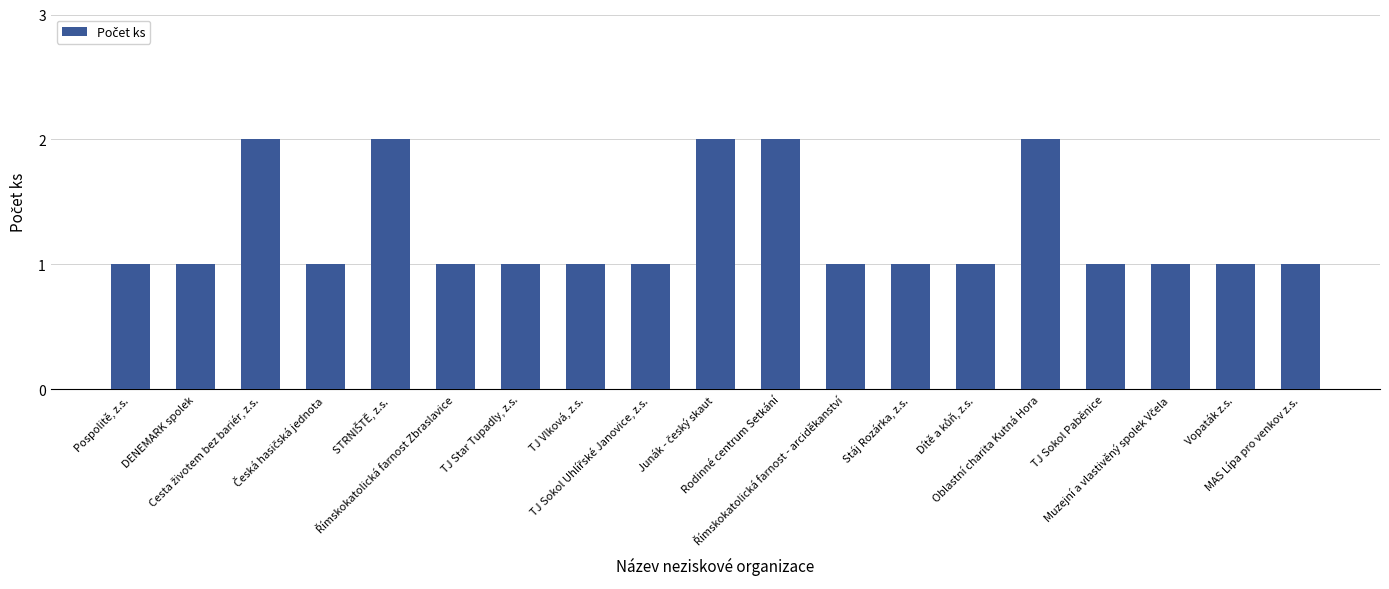

What is the label of the 15th bar from the left?

Oblastní charita Kutná Hora